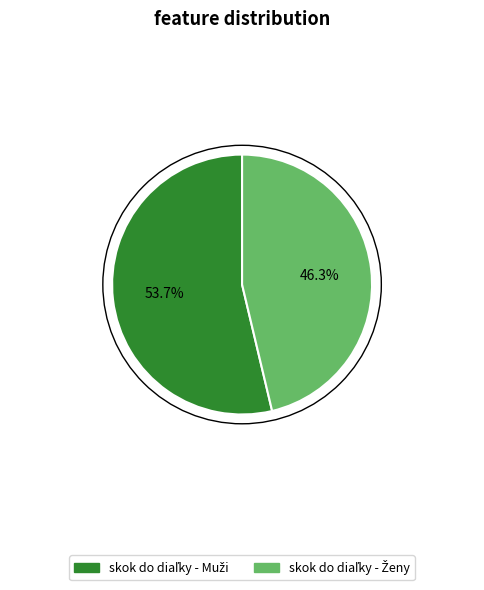

Is there any slice that represents more than half of the pie?

Yes